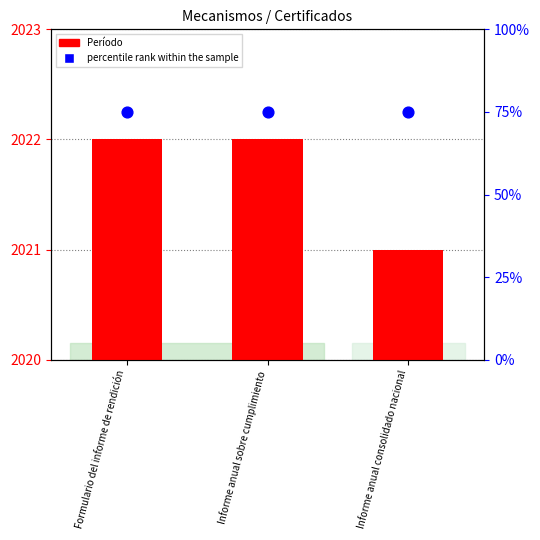

What are all the series names shown in the legend?

Período, percentile rank within the sample